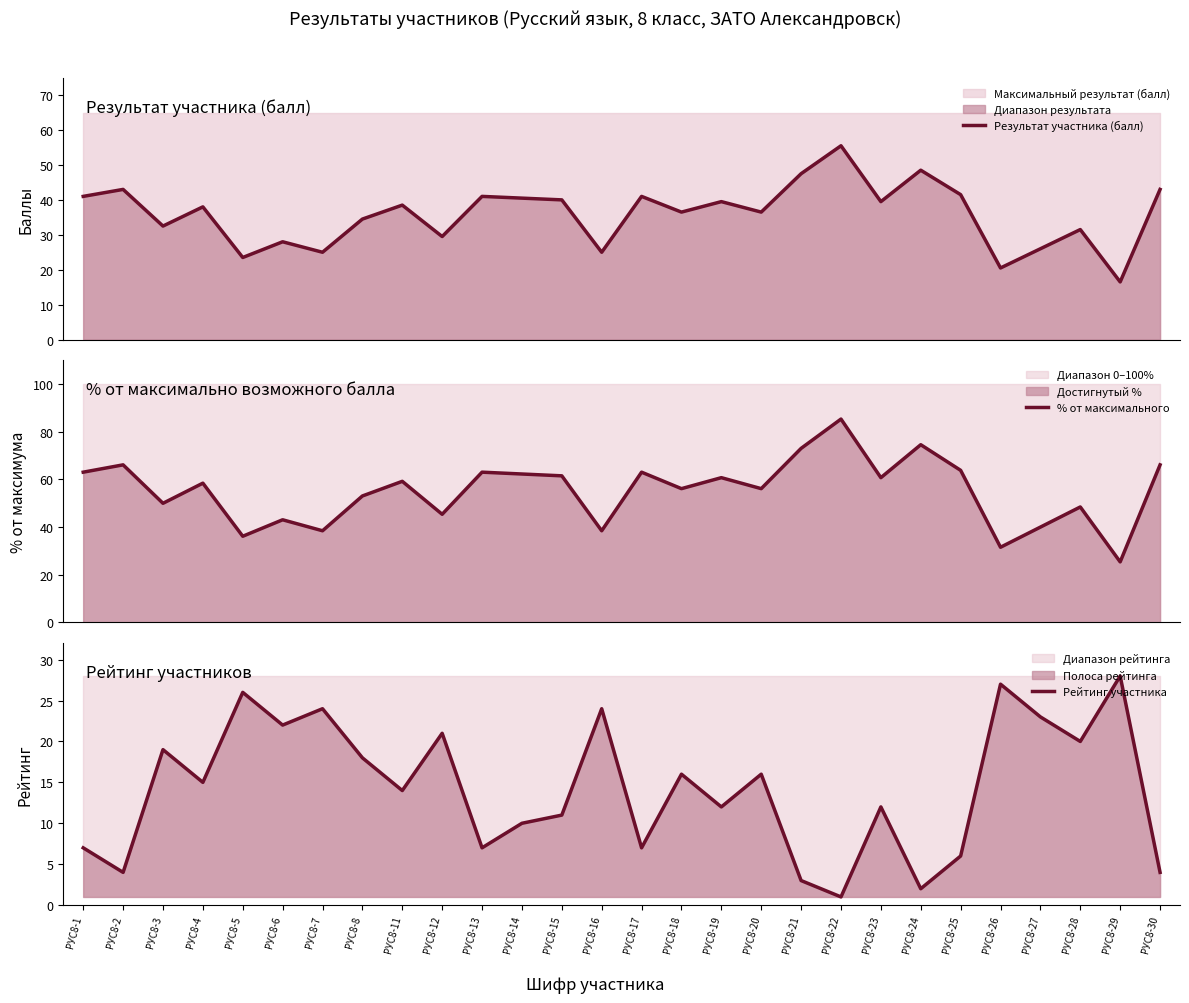

In Результат участника (балл), how many points are lower than both neighbors (excluding endpoints)?

10